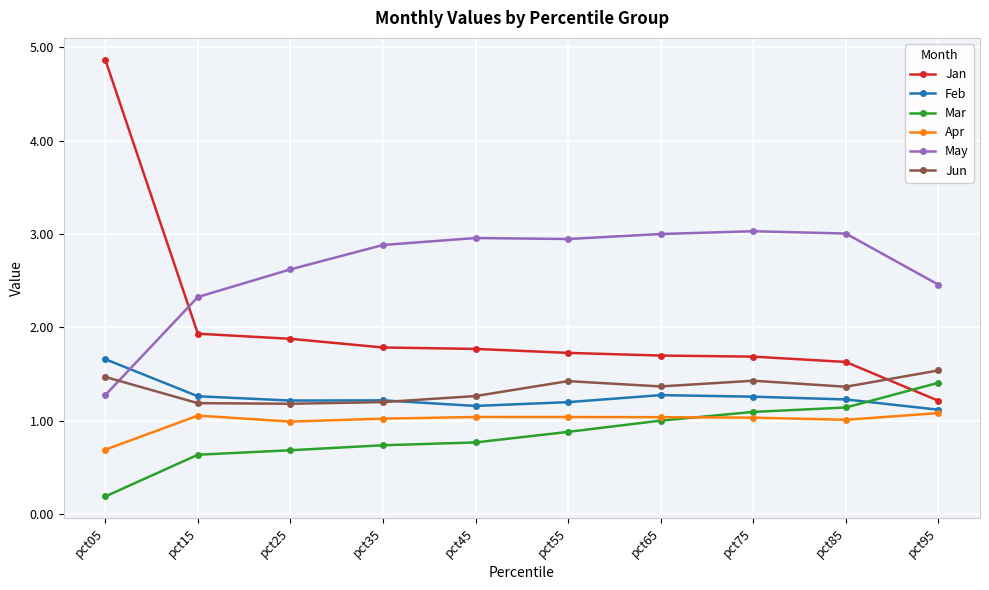

Is this an area chart (filled region under the line)?

No